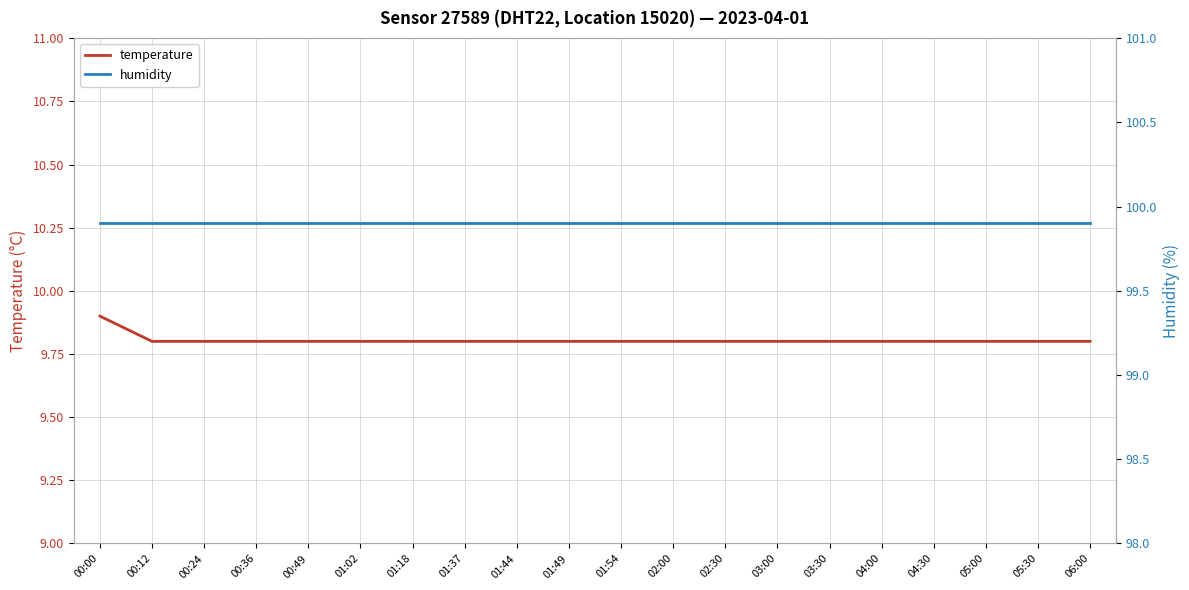

True or false: temperature and humidity cross at least once.

False